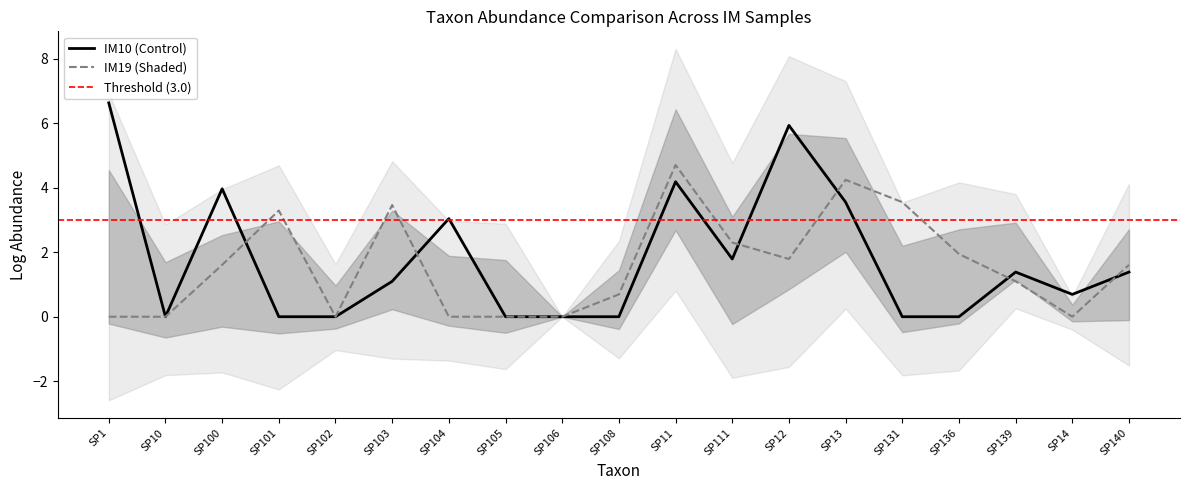

What is the label of the 6th point from the left?

SP103